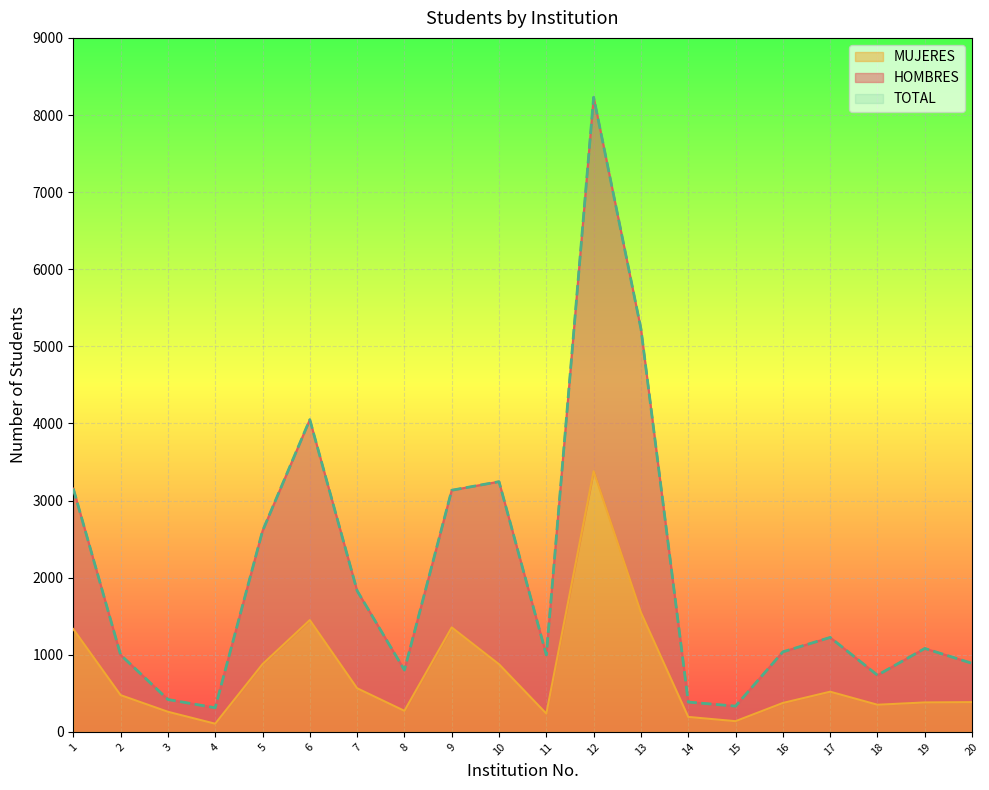

List the labels in order of MUJERES value, smallest first.

4, 15, 14, 11, 3, 8, 18, 16, 19, 20, 2, 17, 7, 10, 5, 1, 9, 6, 13, 12